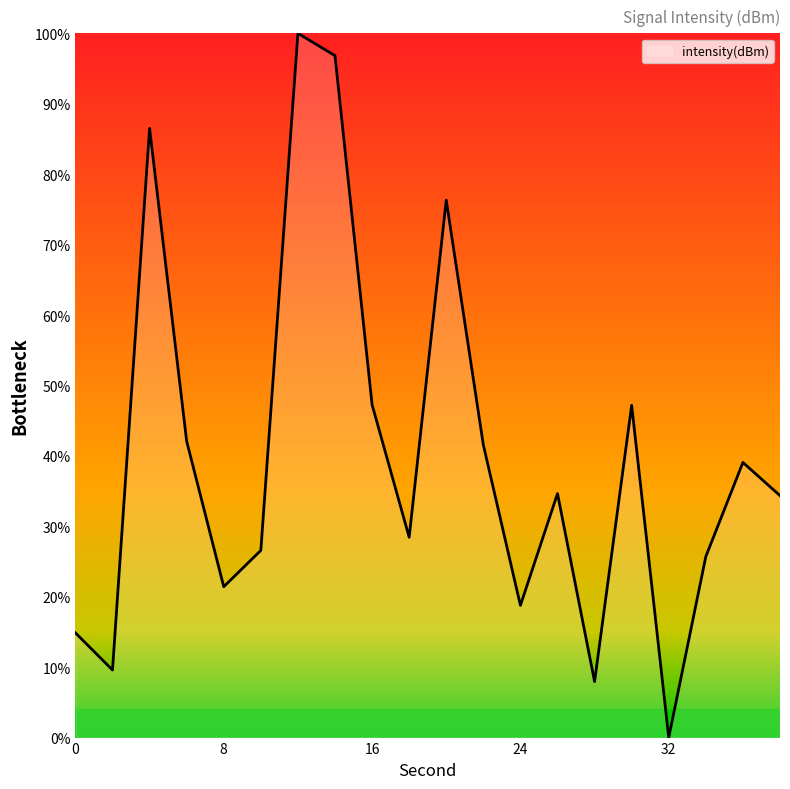

What is the maximum value shown in the chart?

100.0